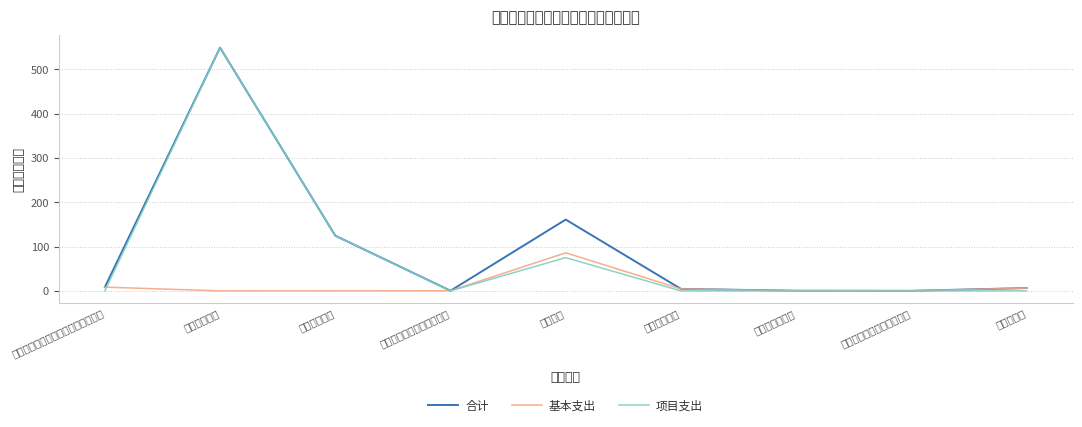

What is the label of the 1st point from the left?

机关事业单位基本养老保险缴费支出